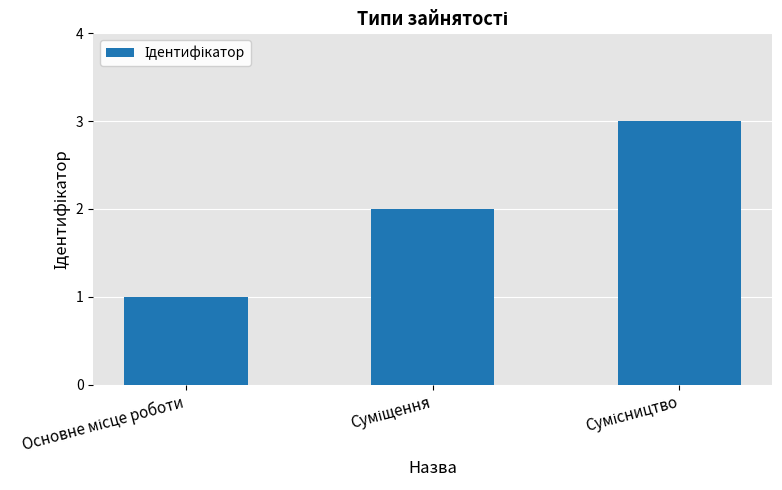

What is the sum of all values?

6